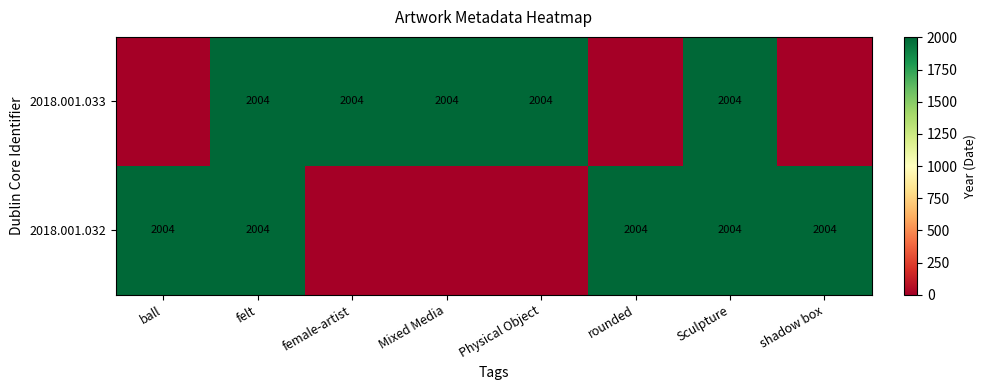

Which category has the highest value across all series?

felt